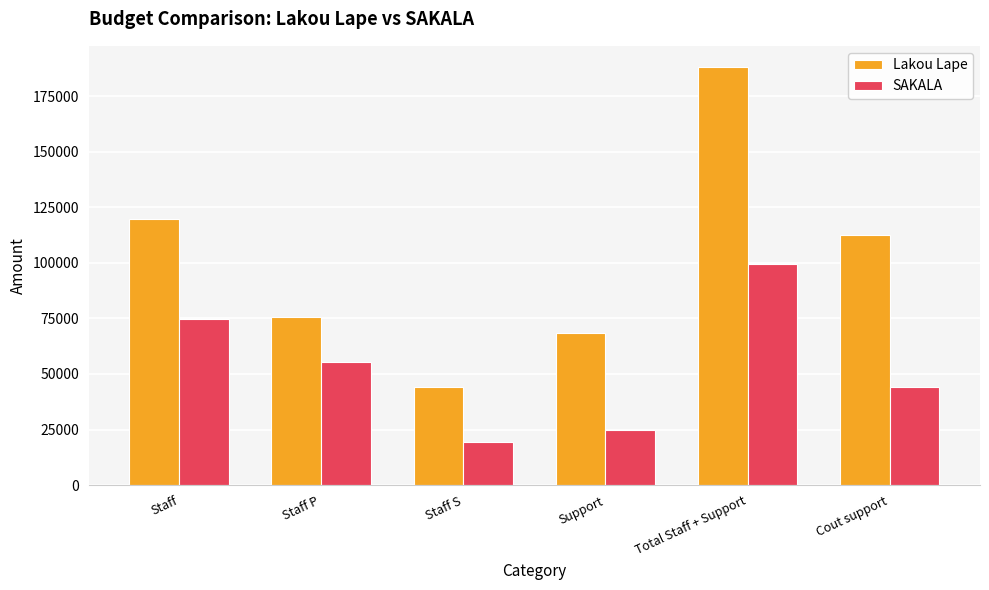

What position from the left is Total Staff + Support?

5